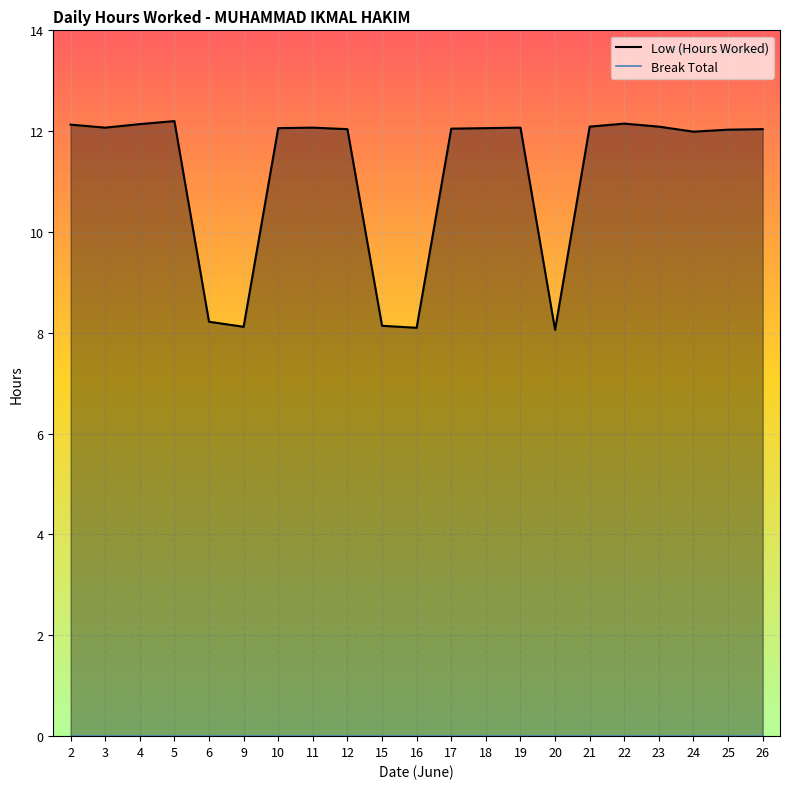

What is the value of the 10th point from the left?

8.1